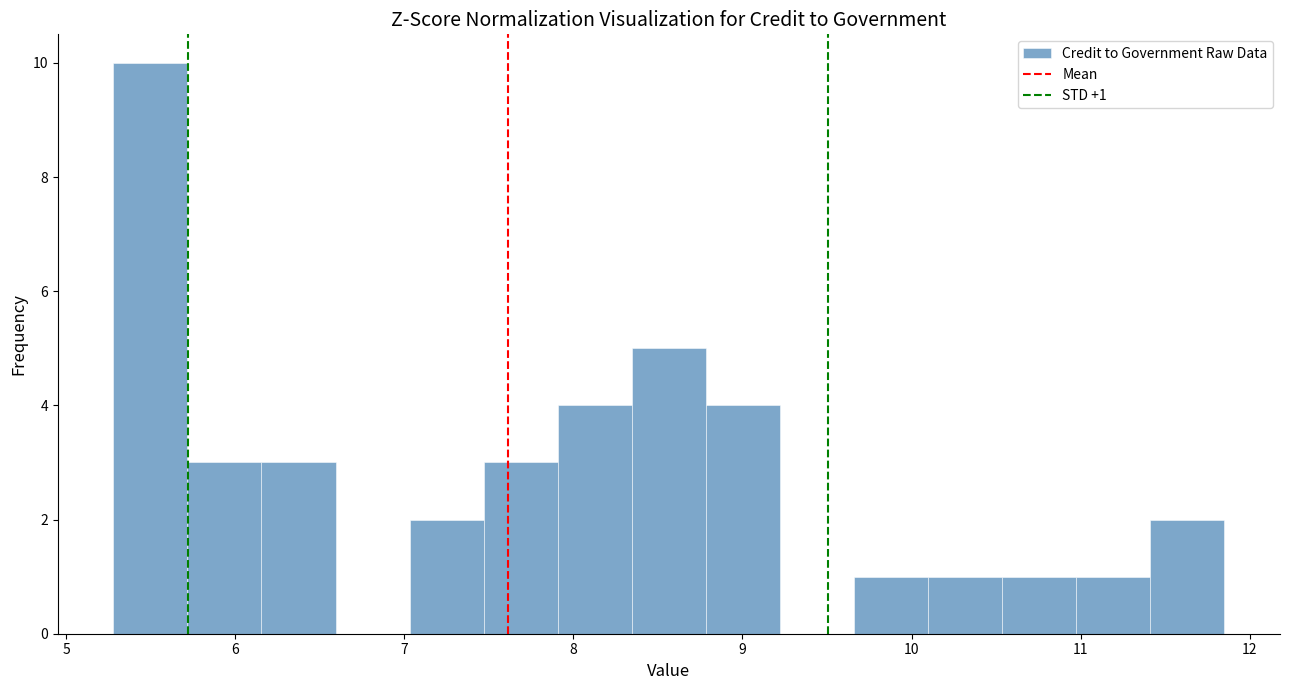

Which range on the x-axis has the tallest bar?

5.3 to 5.7